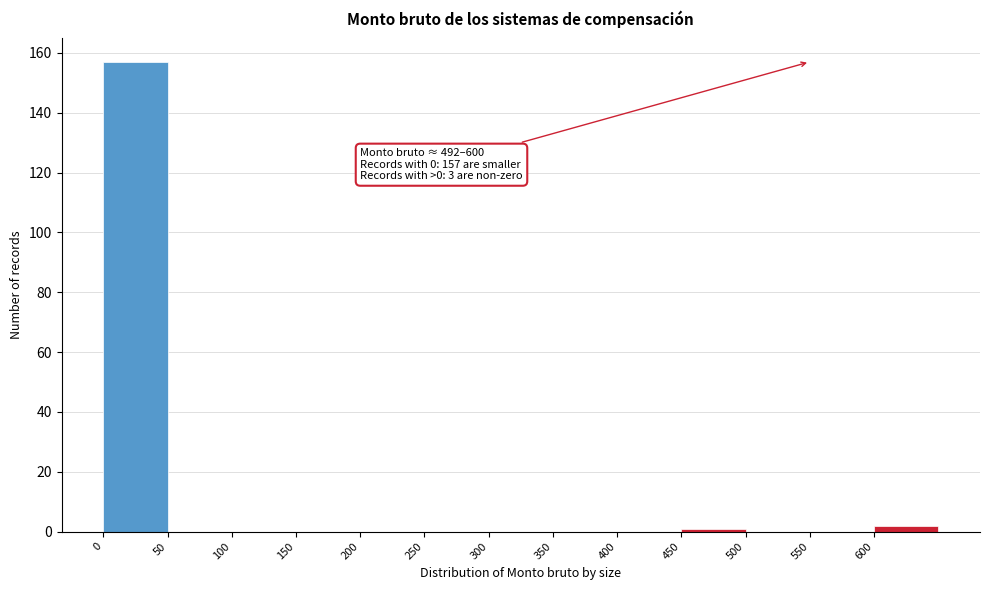

Over which range of the x-axis is the bar tallest?

0 to 50